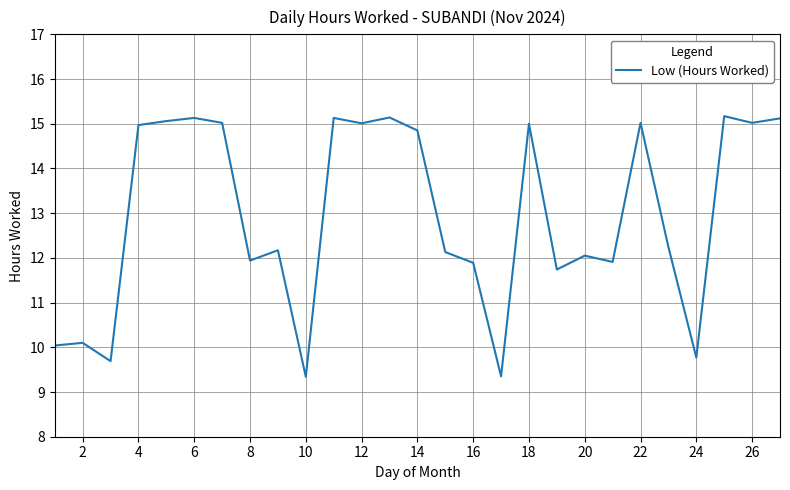

How many values are below 12?

10